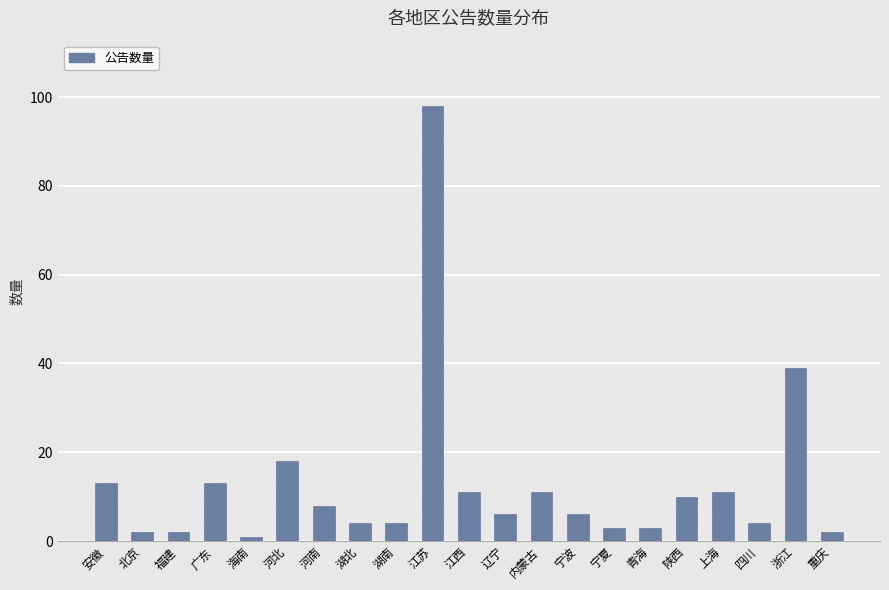

Reading left to right, list all the values displayed in this chart.

安徽=13	北京=2	福建=2	广东=13	海南=1	河北=18	河南=8	湖北=4	湖南=4	江苏=98	江西=11	辽宁=6	内蒙古=11	宁波=6	宁夏=3	青海=3	陕西=10	上海=11	四川=4	浙江=39	重庆=2